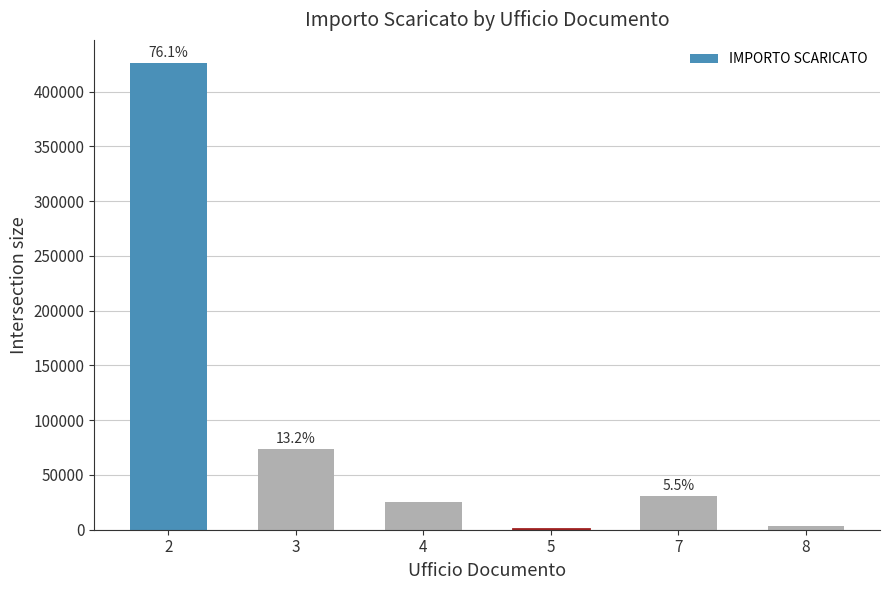

Which label corresponds to the smallest value in the chart?

5